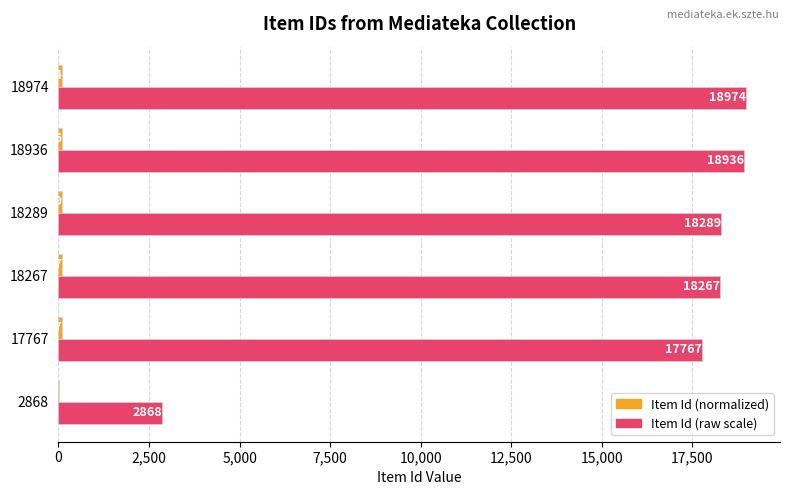

Between 17767 and 18267, which series saw the biggest shift?

Item Id (raw scale)